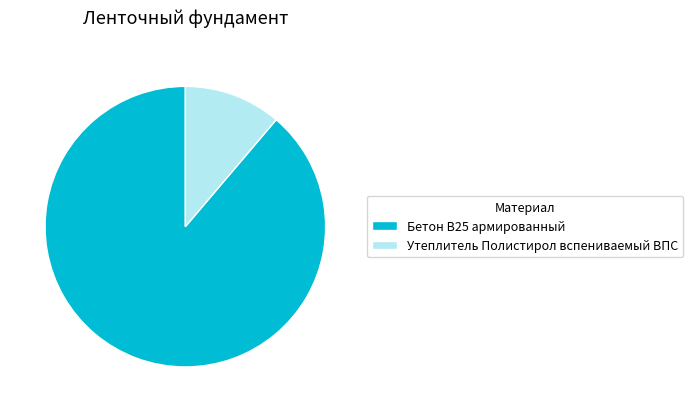

Is it true that Утеплитель Полистирол вспениваемый ВПС is 1% of the pie?

False